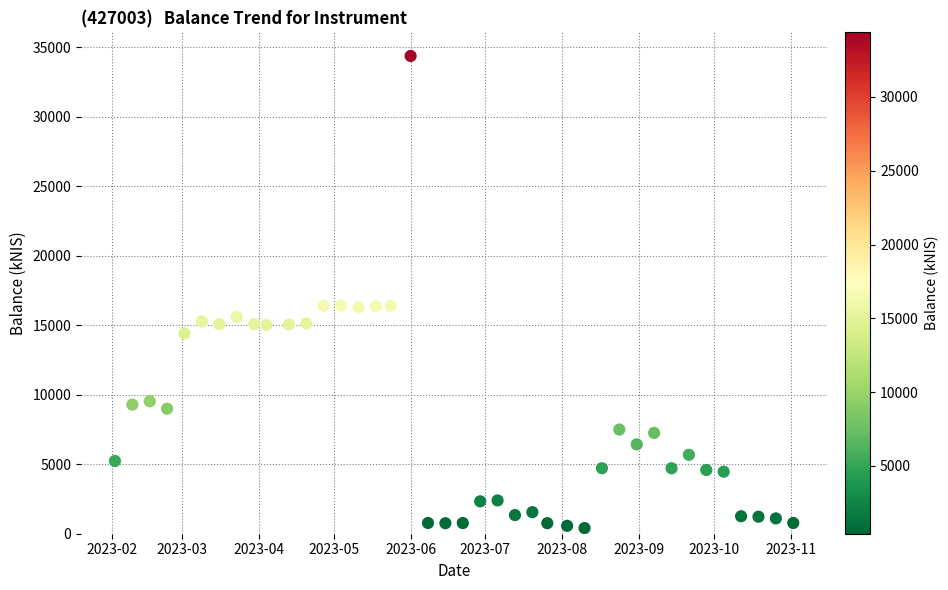

What is the range of X values (max minus min)?

273.0